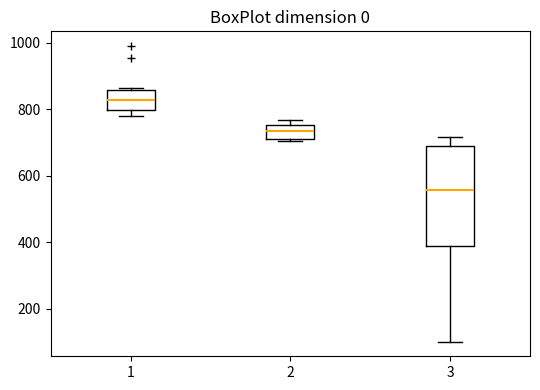

Which box's median line is the highest?

1